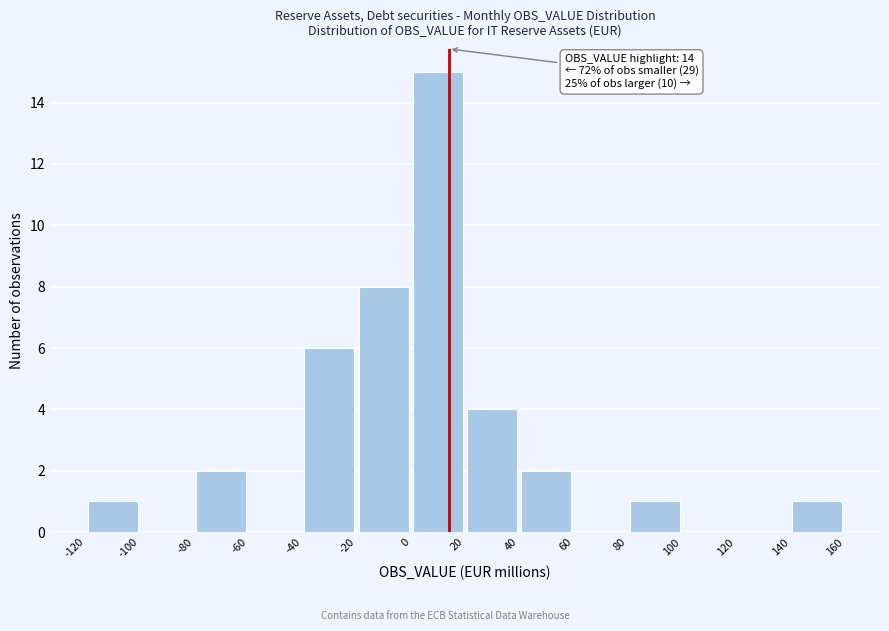

Which range on the x-axis has the tallest bar?

0 to 20